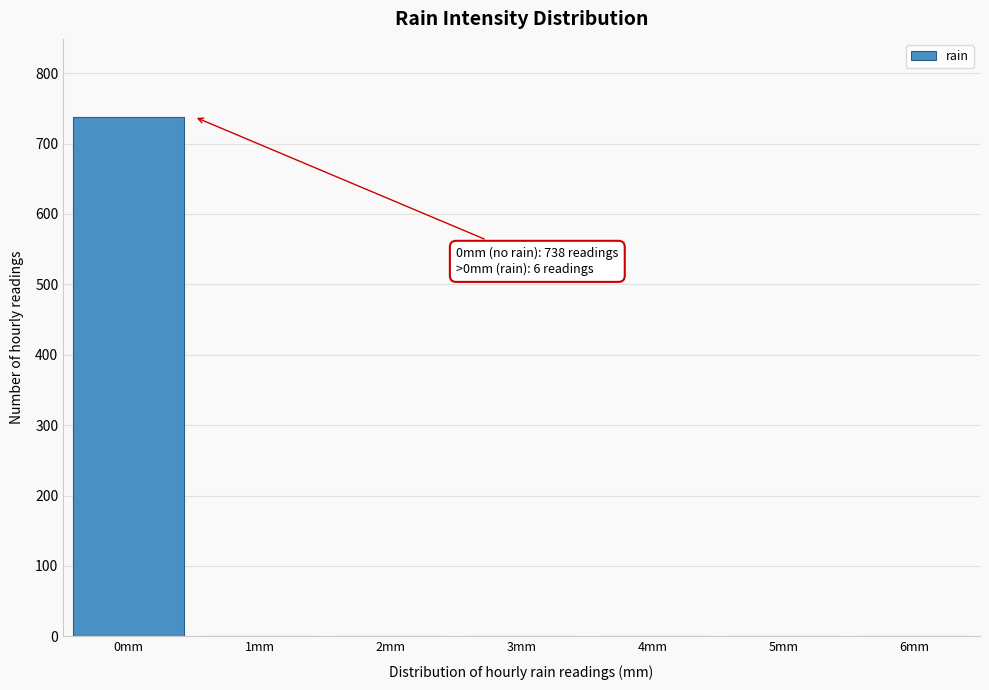

Reading right to left, what are all the values shown in this chart?

6mm=1	5mm=1	4mm=1	3mm=1	2mm=1	1mm=1	0mm=738